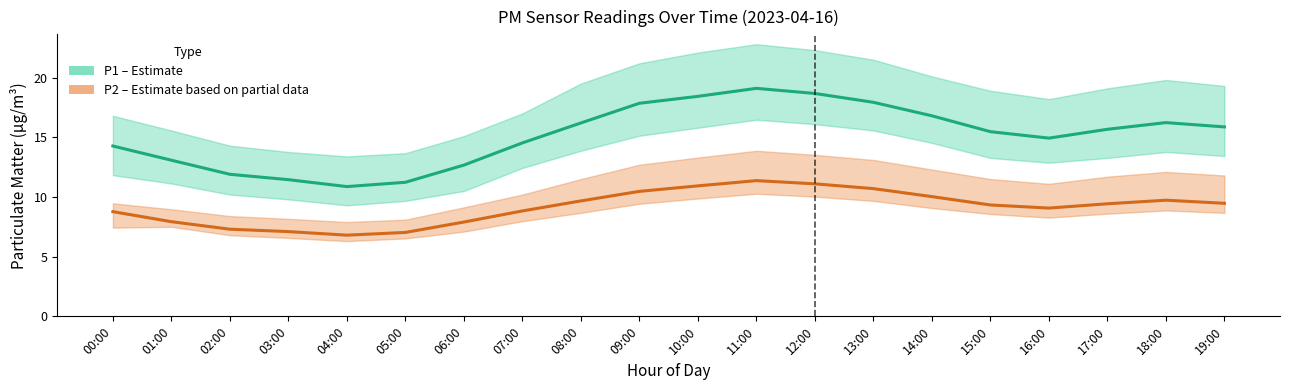

True or false: P2 (PM2.5) and P1 (PM10) cross at least once.

False